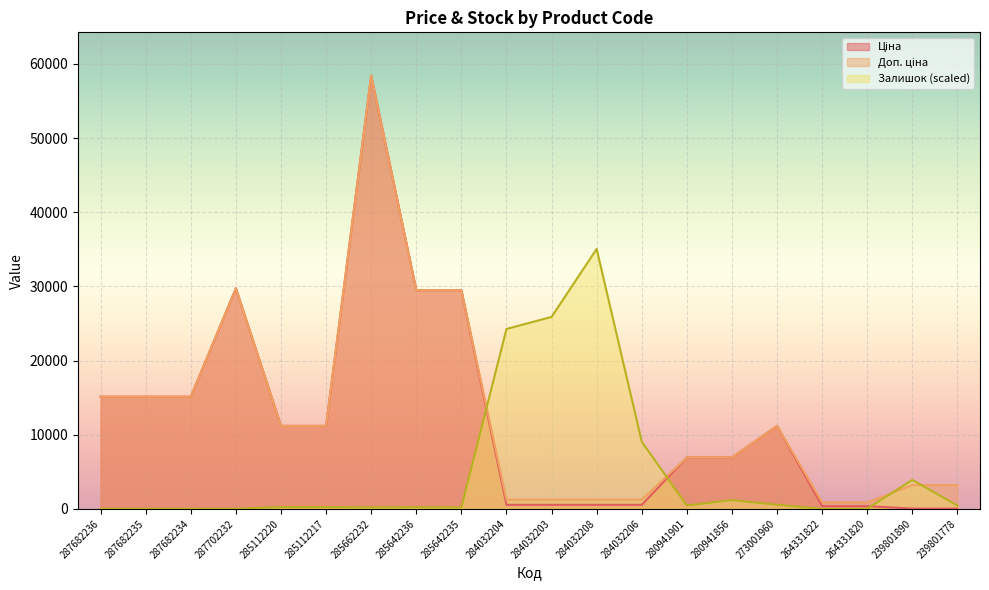

At which category does Ціна reach its first local peak?

287702232